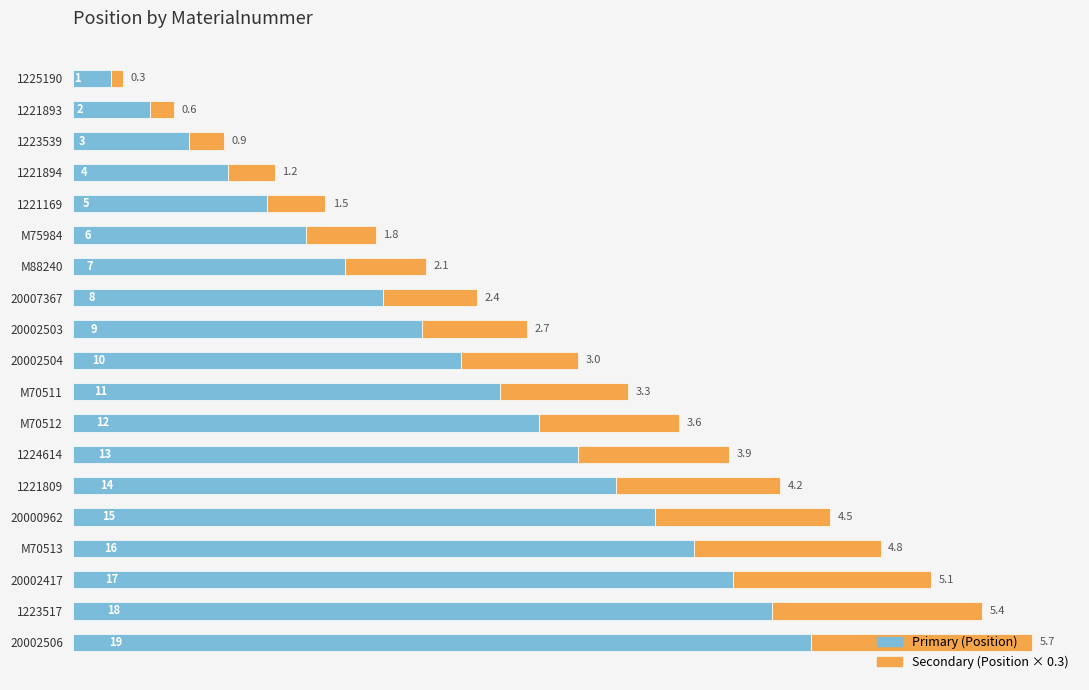

At which category is the sum across all series the highest?

20002506